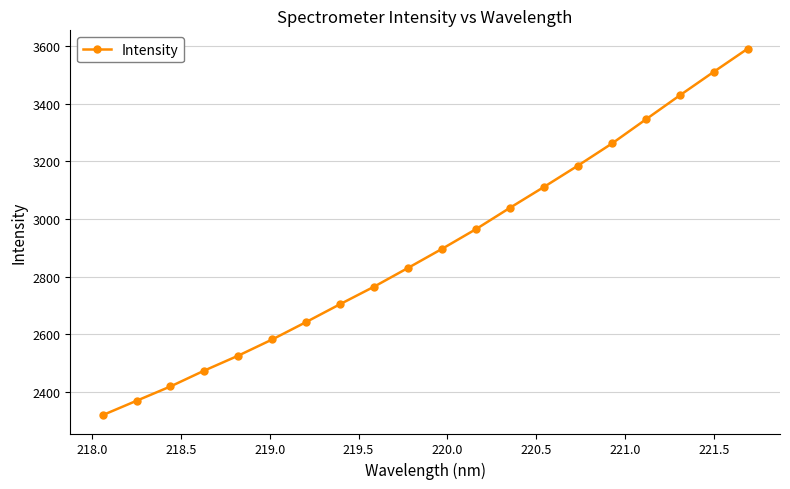

Count the number of data series in this chart.

1